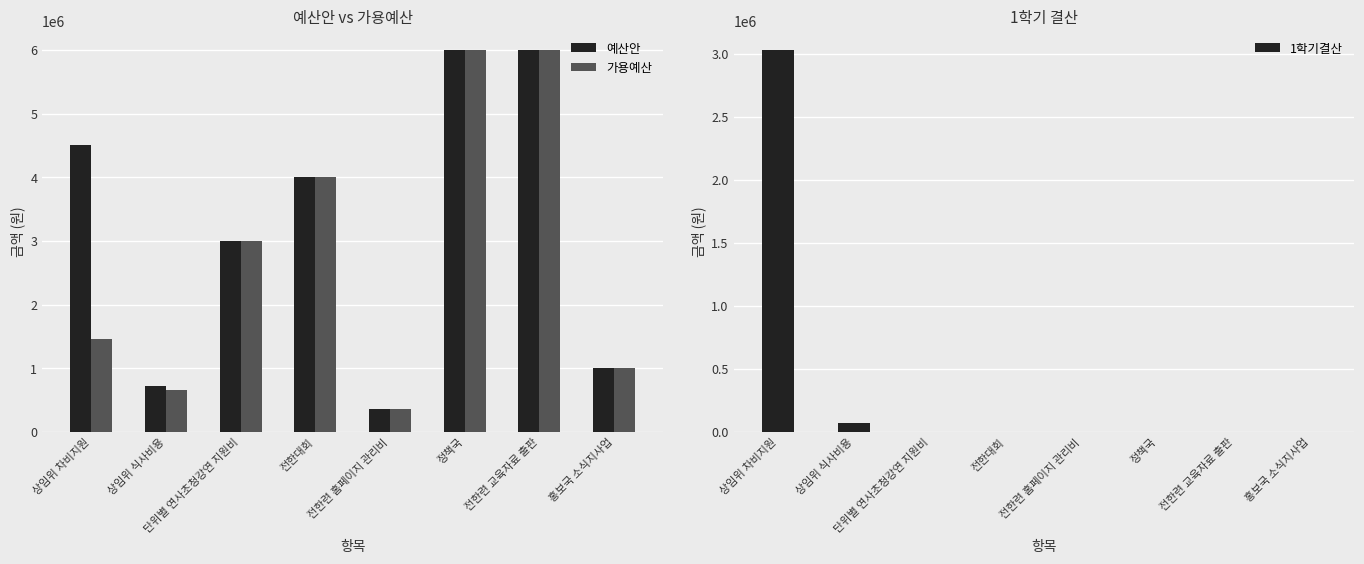

Rank the series at 정책국 from lowest to highest value.

1학기결산, 예산안, 가용예산